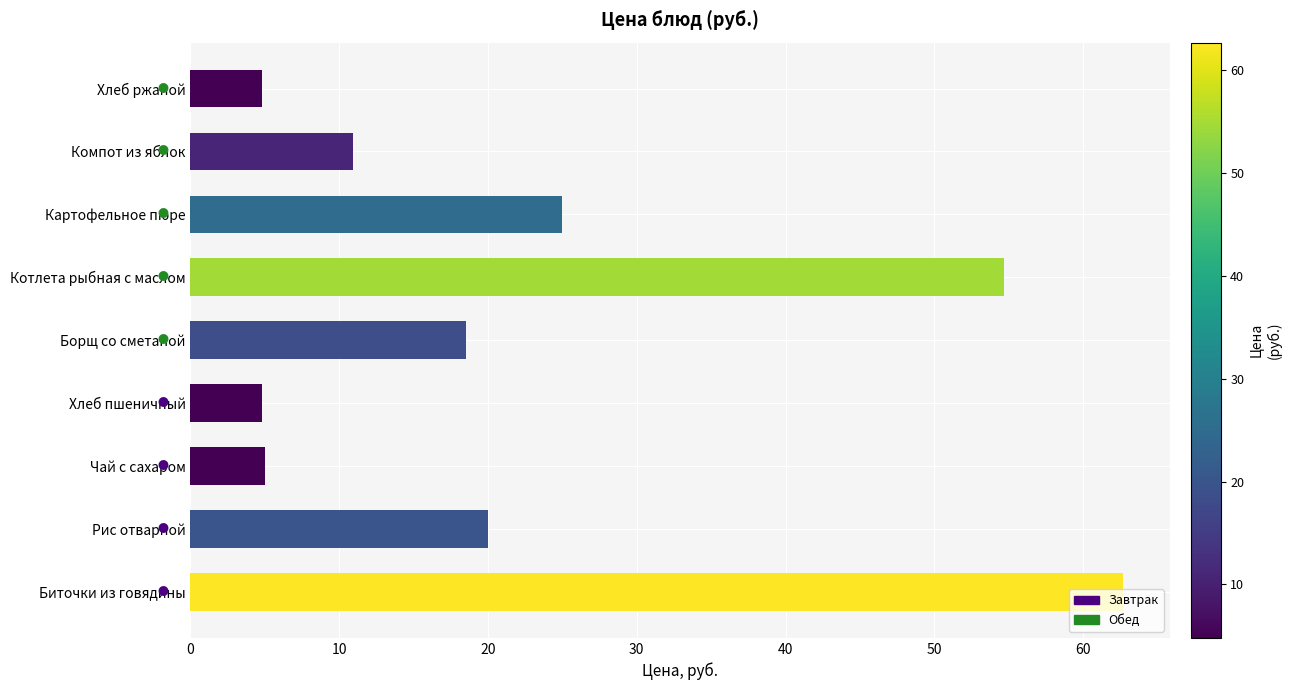

The value at Котлета рыбная с маслом is 15.3. True or false?

False